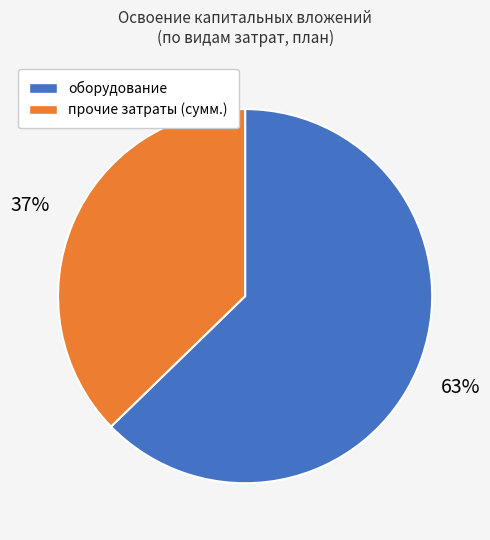

Is there a majority slice in this chart?

Yes